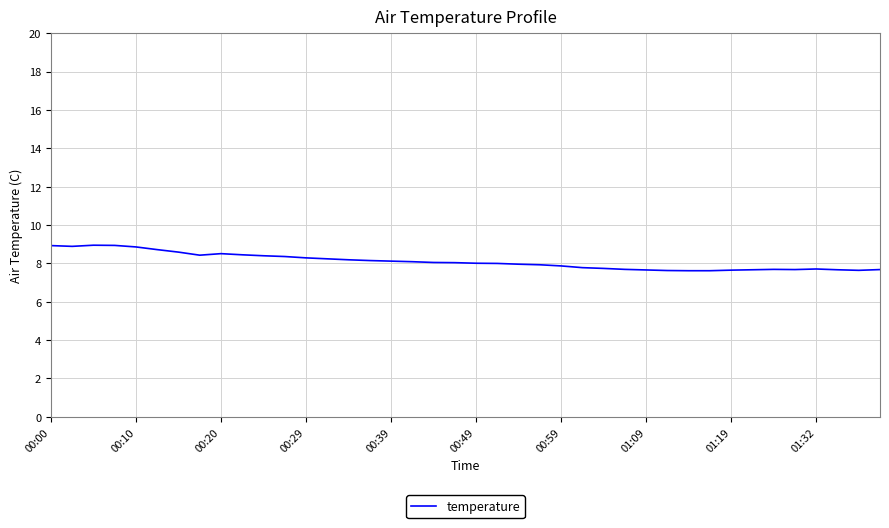

What is the minimum value shown in the chart?

7.6